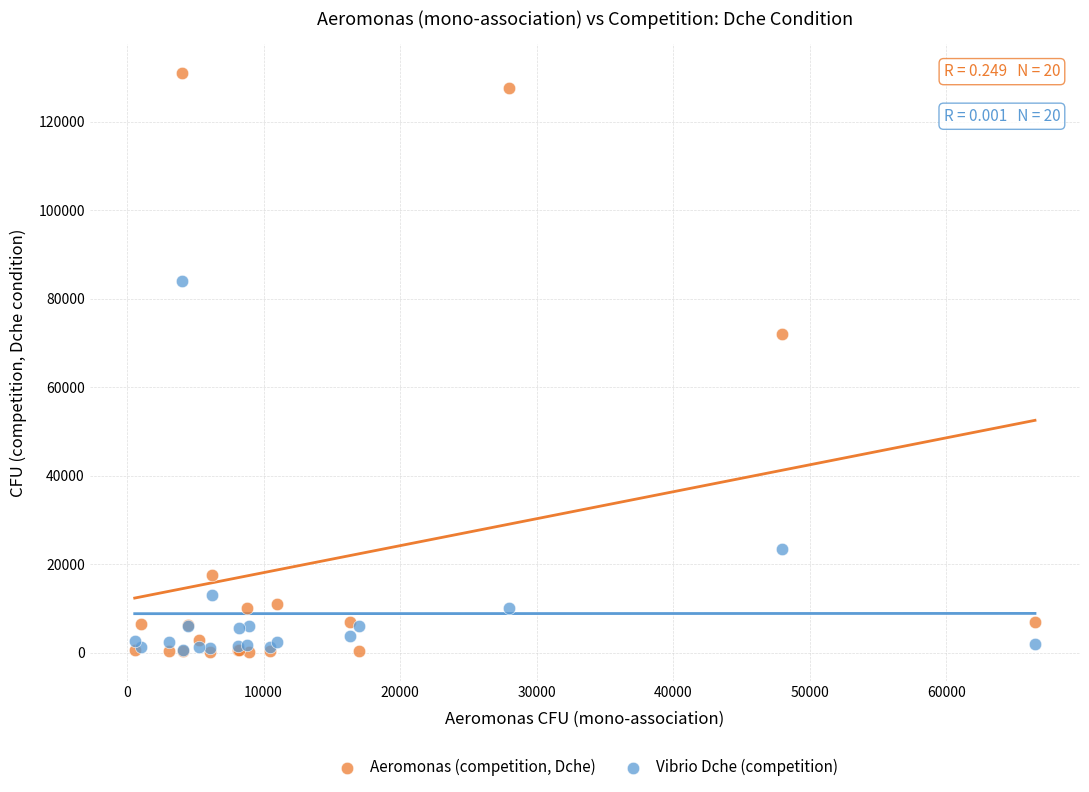

In the Aeromonas (competition, Dche) series, what Y value is closest to 65540?

72000